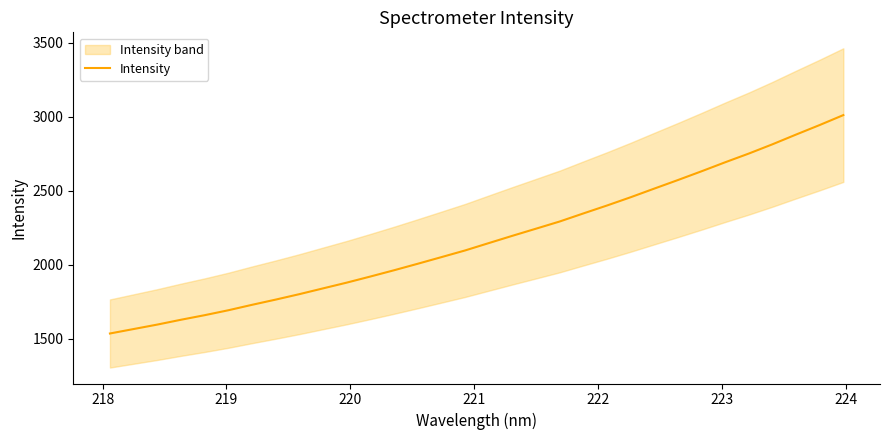

How many lines are shown in the chart?

1